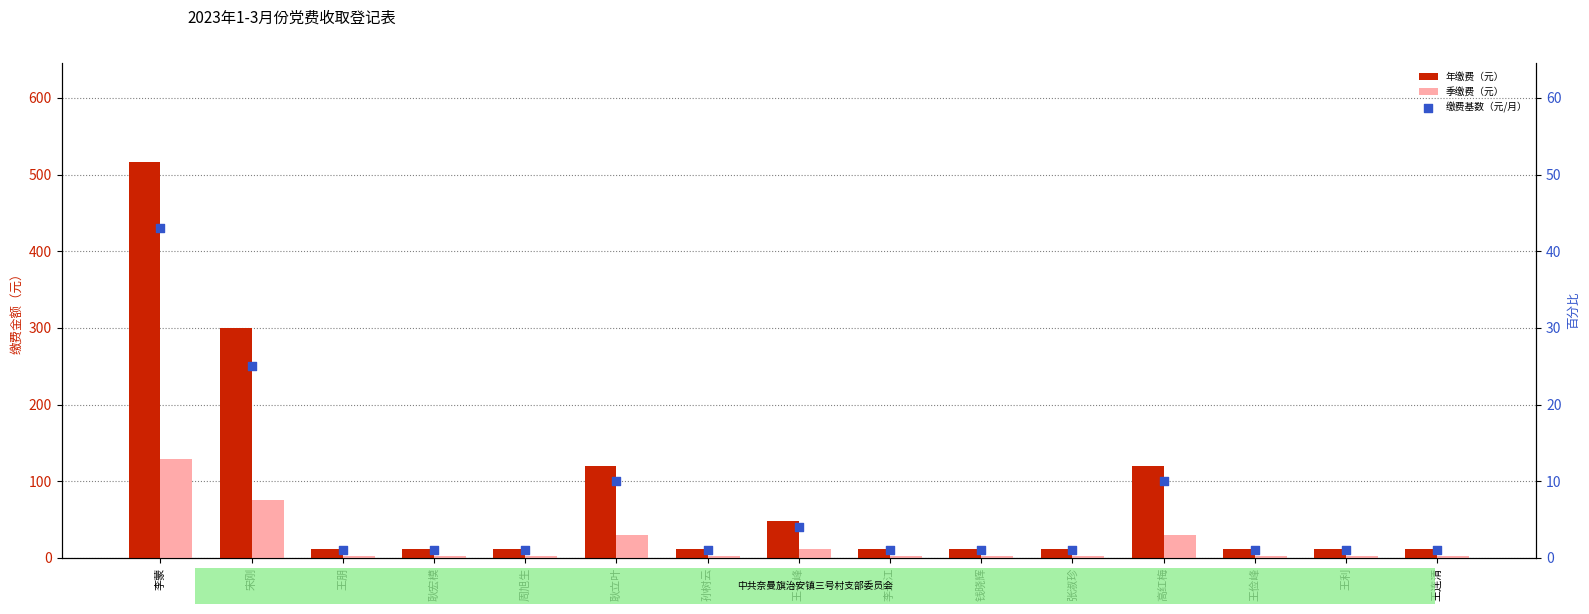

What are all the series names shown in the legend?

年缴费（元）, 季缴费（元）, 缴费基数（元/月）